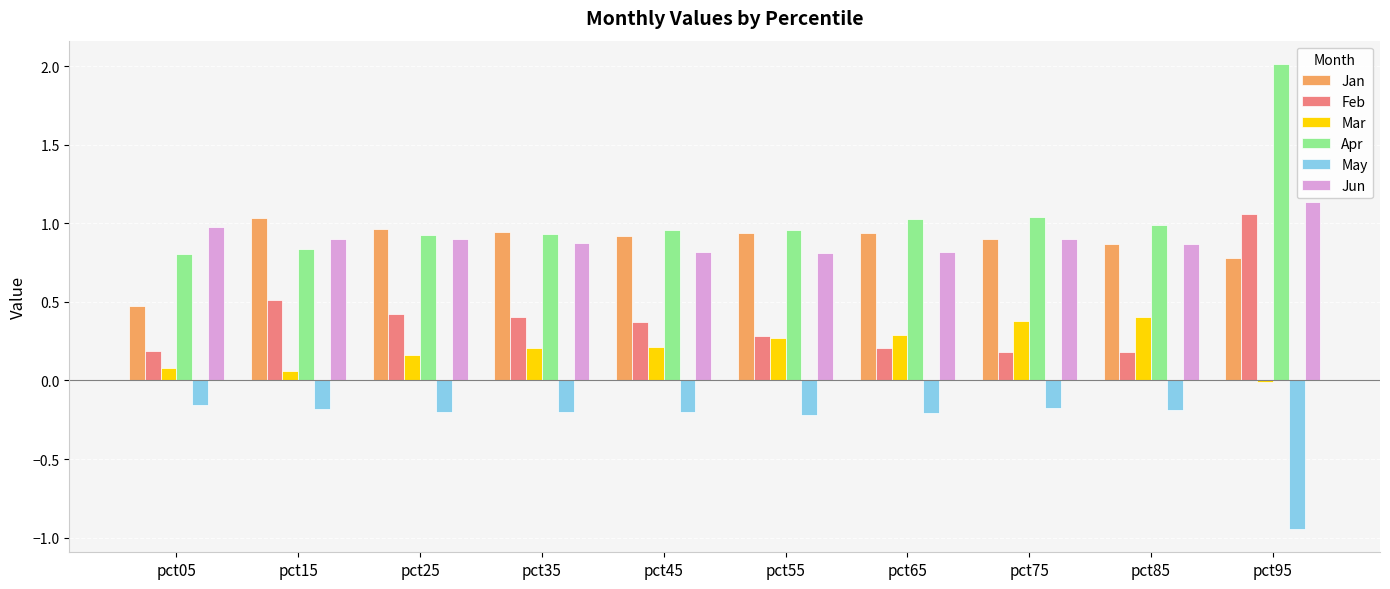

What is the sum of all Jun values?

9.0